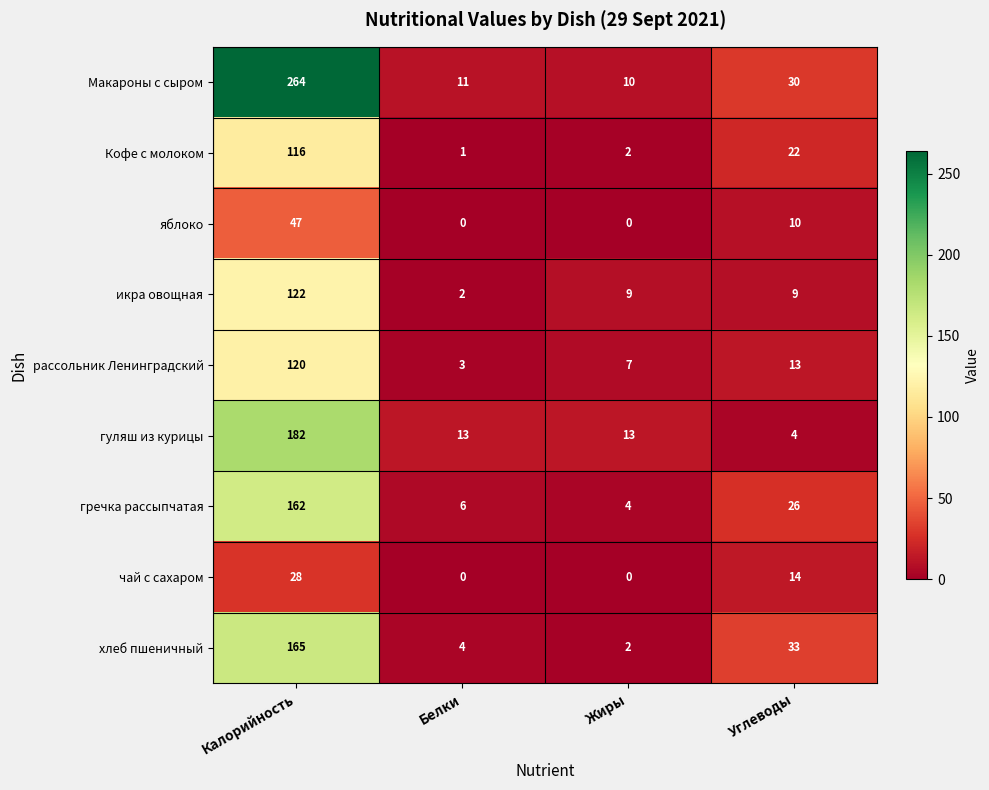

List the series in order of their peak value, lowest first.

чай с сахаром, яблоко, Кофе с молоком, рассольник Ленинградский, икра овощная, гречка рассыпчатая, хлеб пшеничный, гуляш из курицы, Макароны с сыром